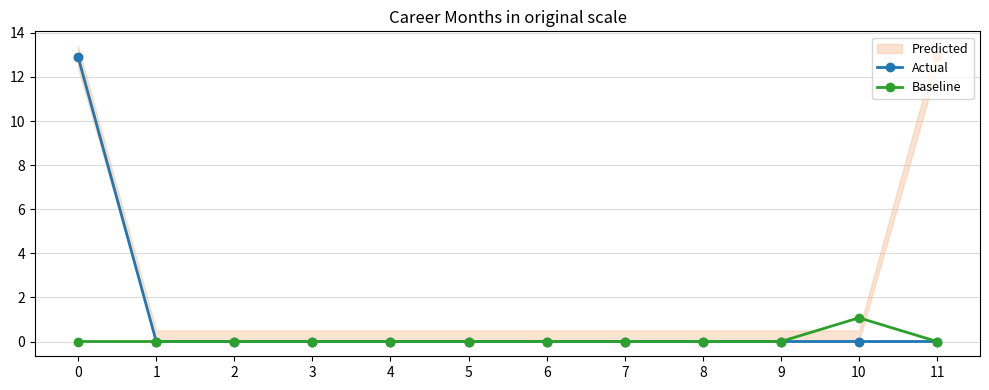

Rank the series at 4 from highest to lowest value.

Actual, Baseline